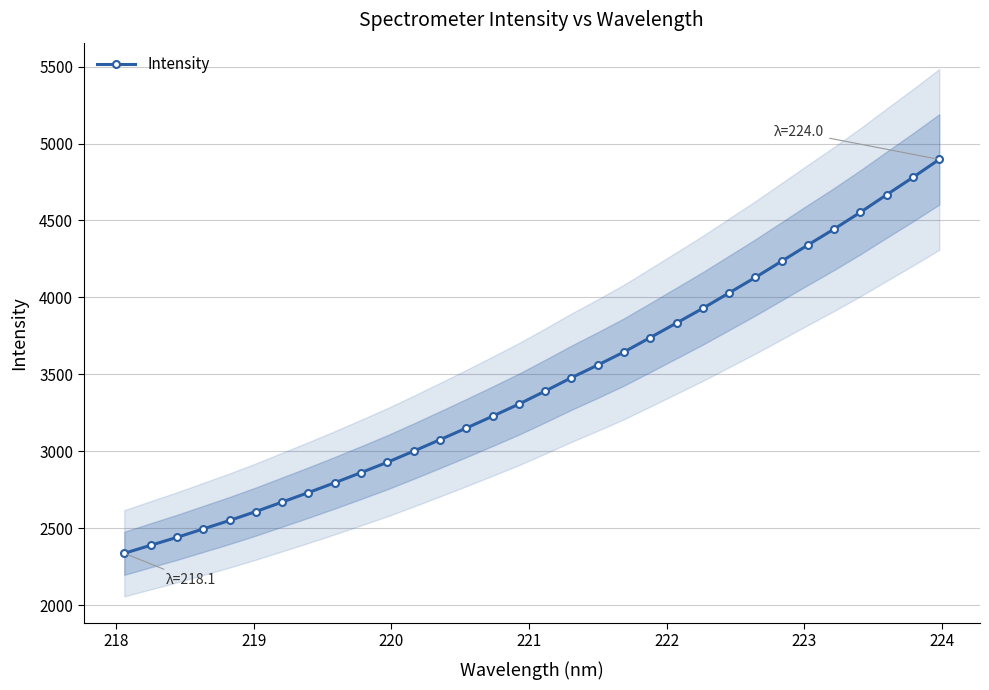

What is the value of the Intensity point at the 20th from the left?

3645.2